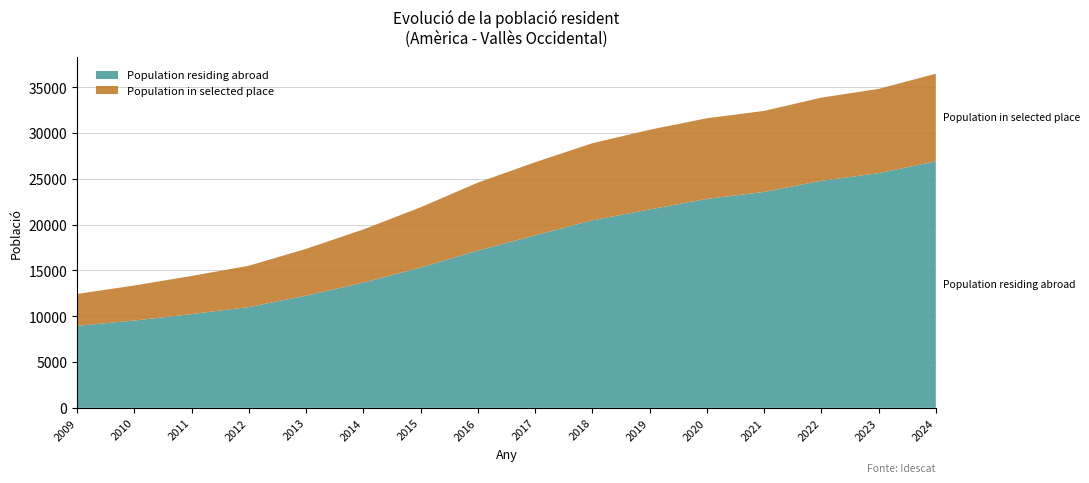

Reading right to left, list all the values displayed in this chart.

Population residing abroad: 2024=26917	2023=25628	2022=24792	2021=23577	2020=22816	2019=21656	2018=20474	2017=18831	2016=17168	2015=15320	2014=13677	2013=12250	2012=11005	2011=10235	2010=9537	2009=8957
Population in selected place: 2024=9566	2023=9197	2022=9078	2021=8846	2020=8803	2019=8705	2018=8417	2017=7986	2016=7422	2015=6574	2014=5801	2013=5108	2012=4509	2011=4167	2010=3822	2009=3480